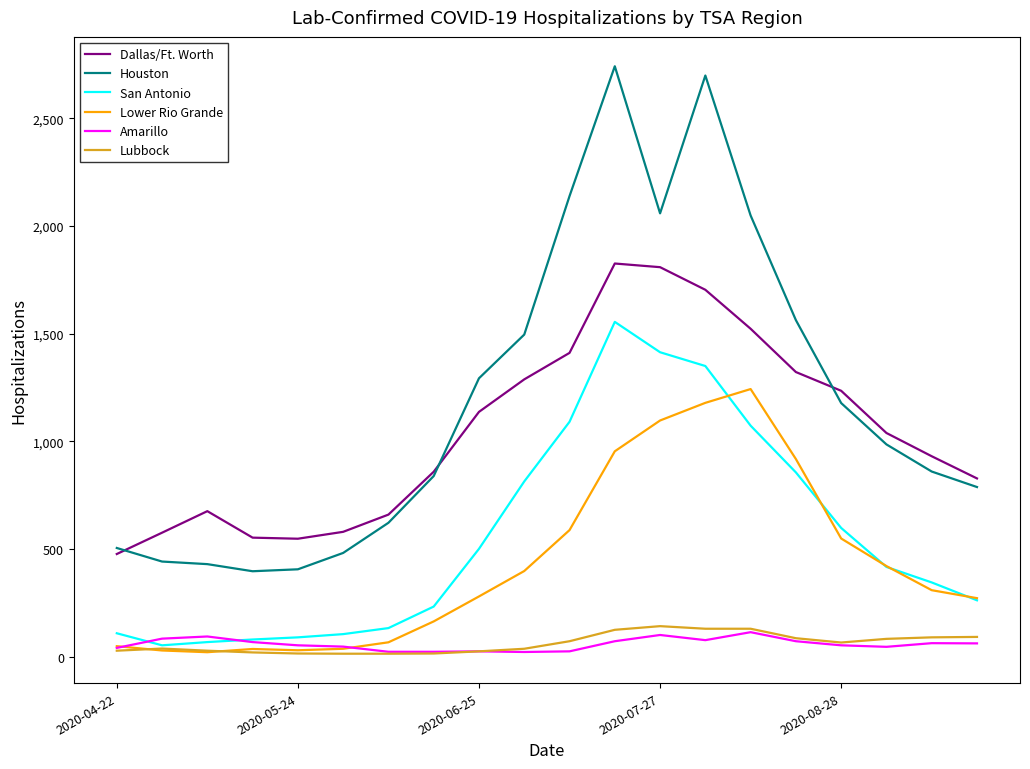

Which series has the largest total across all categories?

Houston